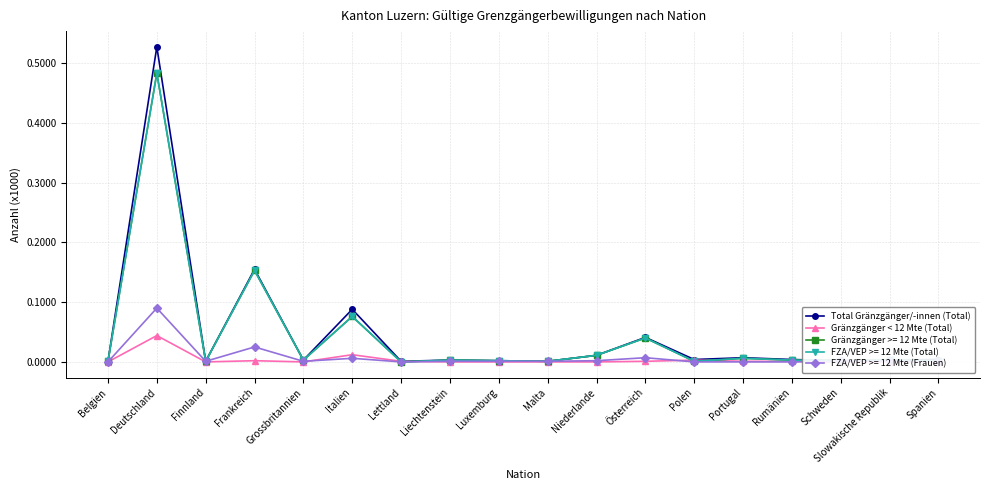

Which series has the largest total across all categories?

Total Gränzgänger/-innen (Total)